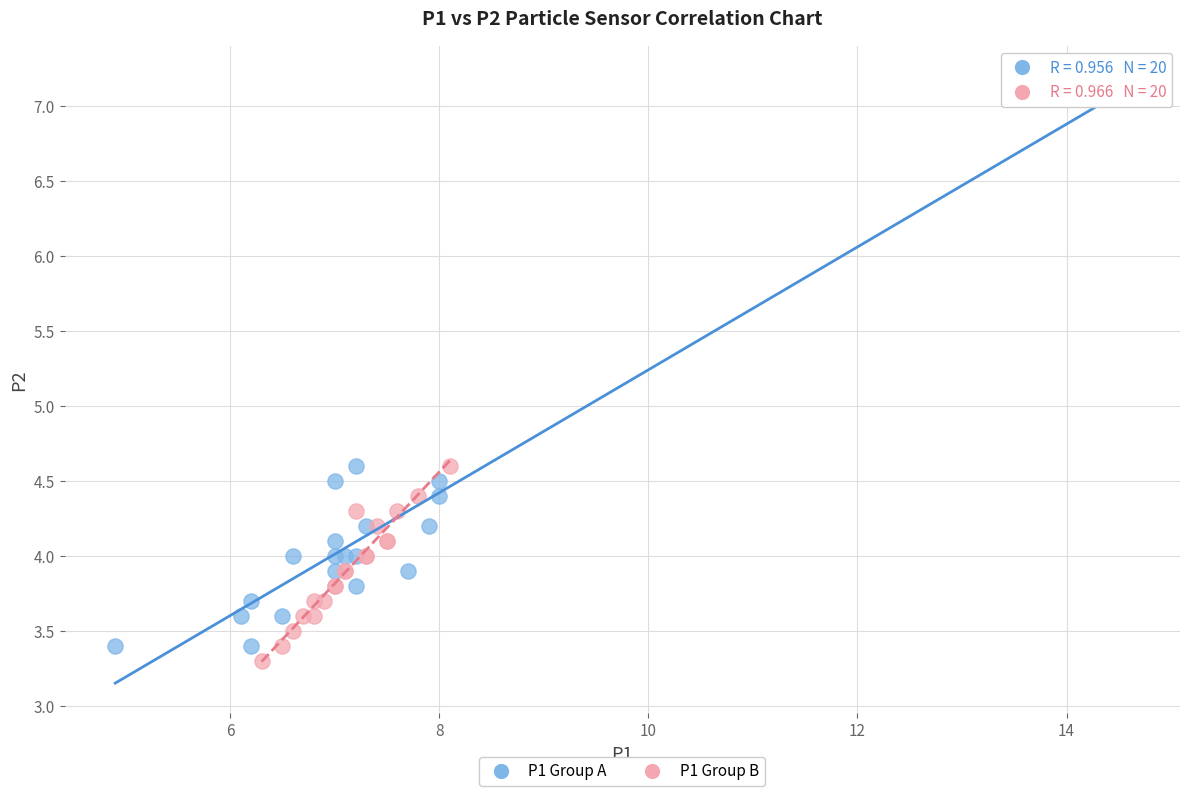

Which series has the largest Y range (max minus min)?

P1 Group A